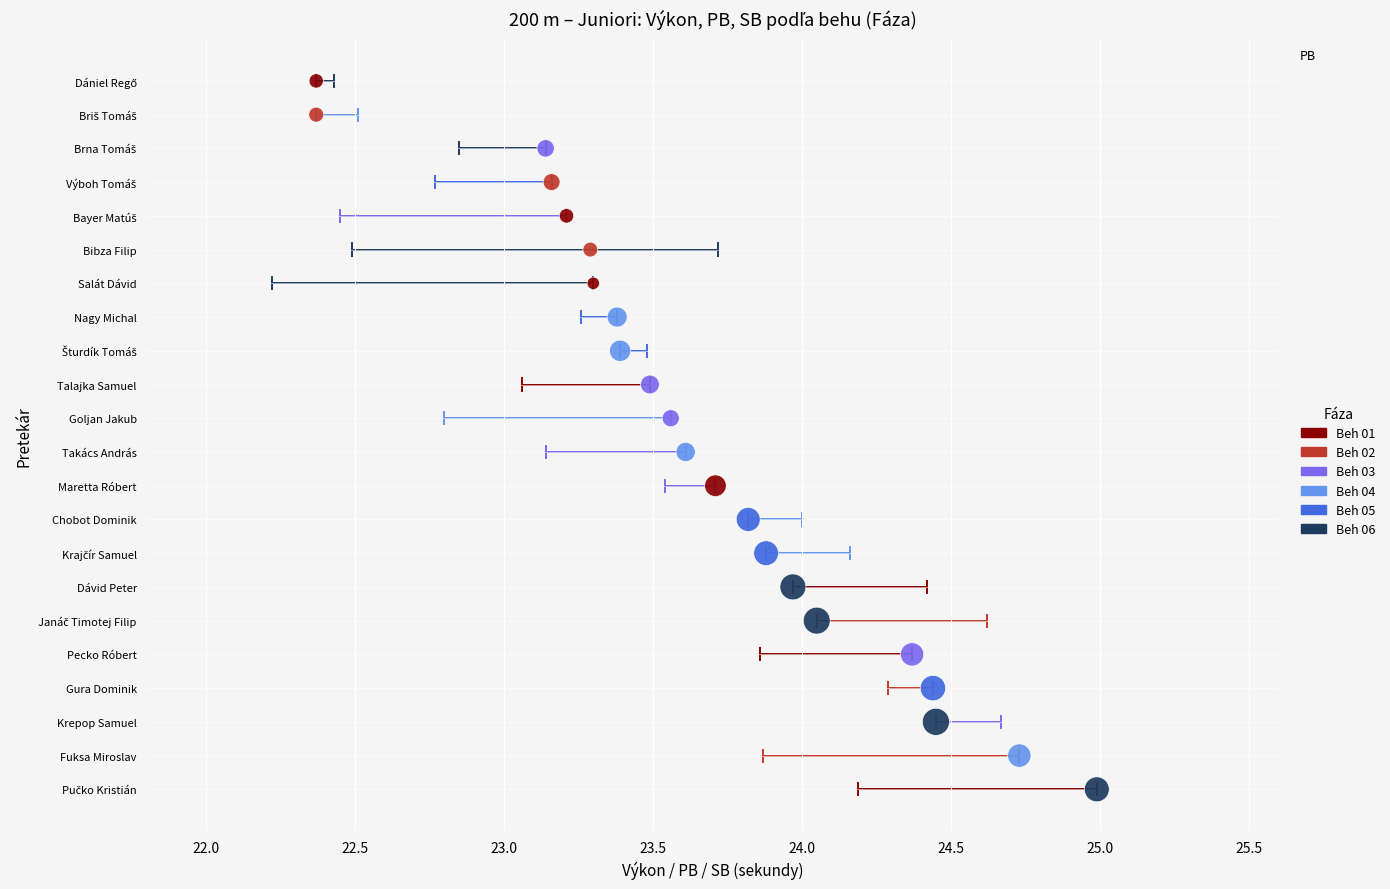

Which series contains the lowest Y value?

Beh 06